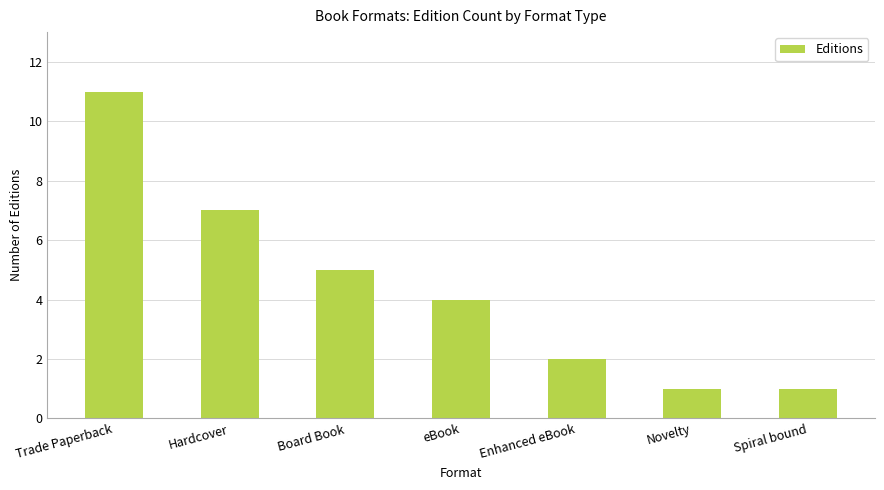

Reading left to right, extract all data points from this chart.

Trade Paperback=11	Hardcover=7	Board Book=5	eBook=4	Enhanced eBook=2	Novelty=1	Spiral bound=1